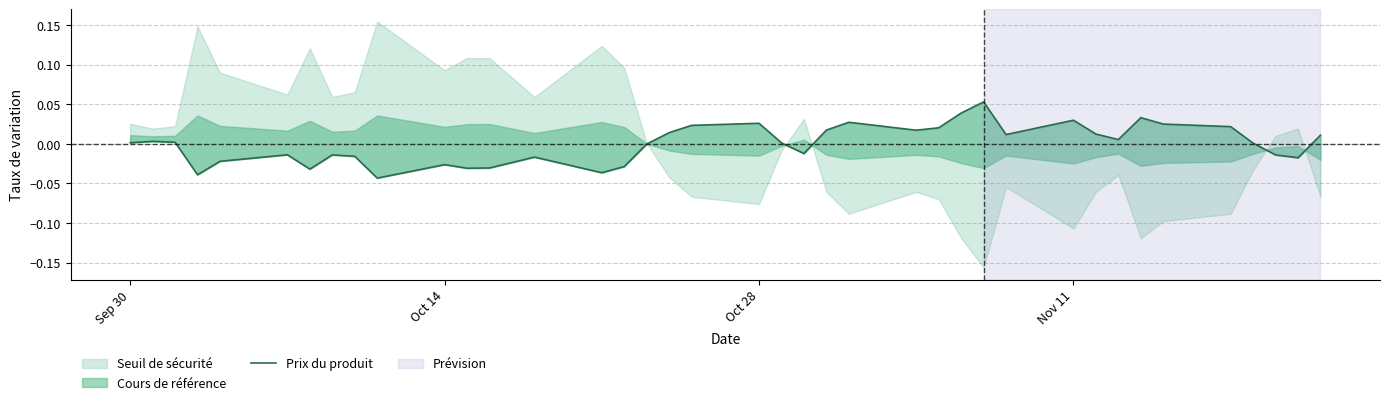

How many lines are shown in the chart?

1